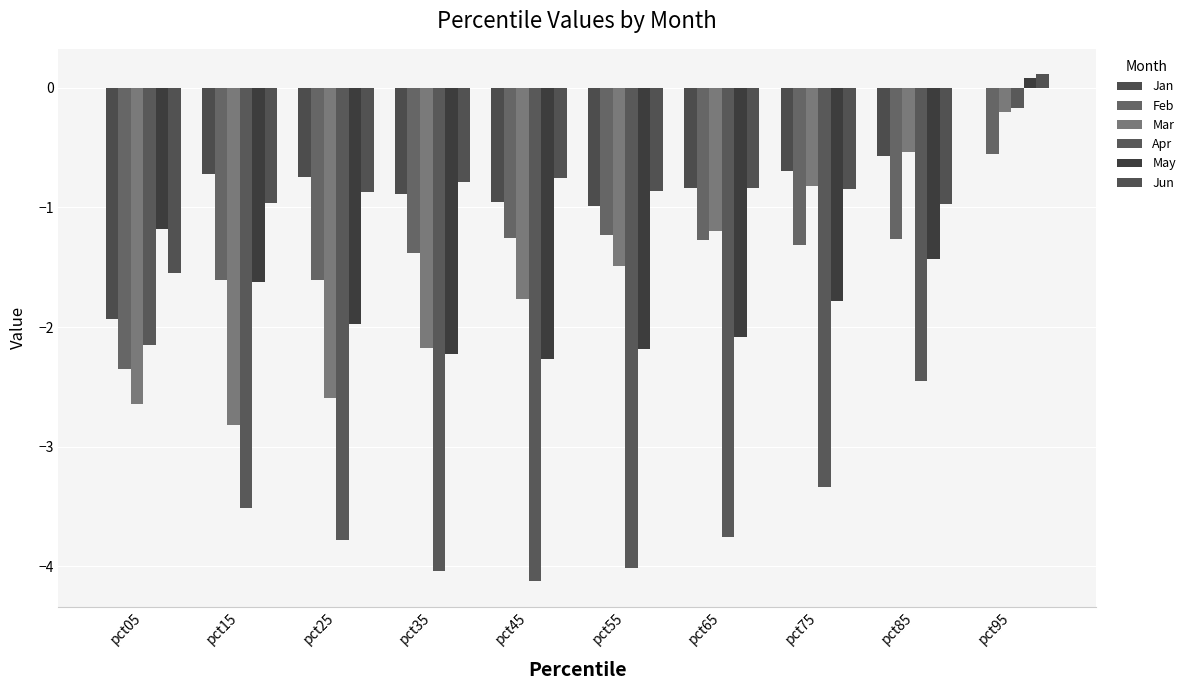

What is the average value of the May series?

-1.7